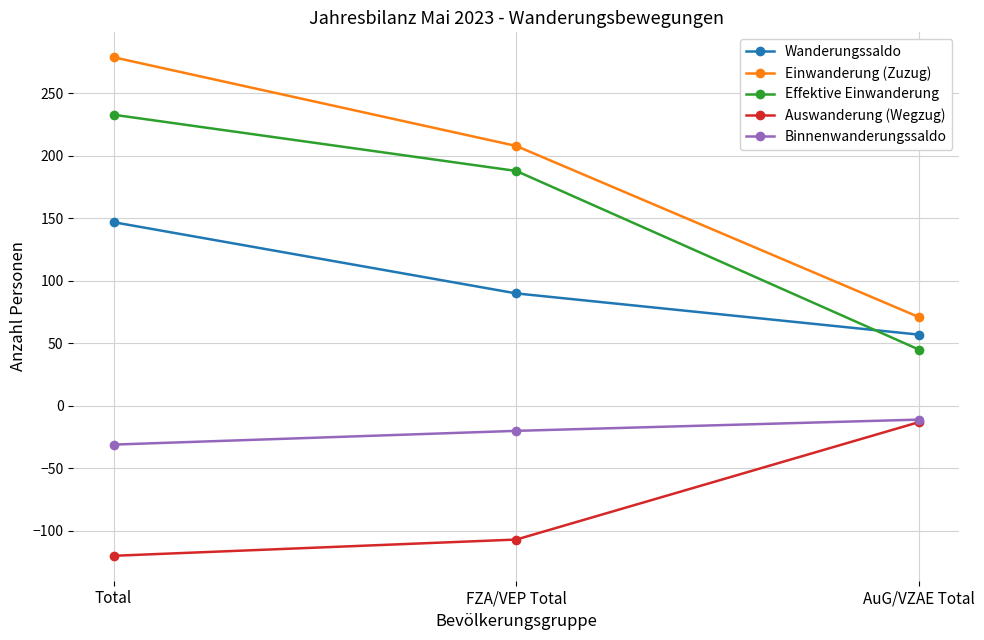

What is the label of the 3rd point from the left?

AuG/VZAE Total